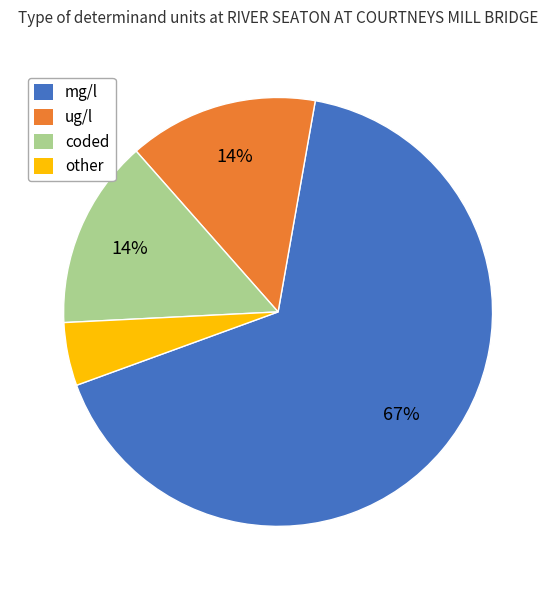

How many slices are in this pie chart?

4